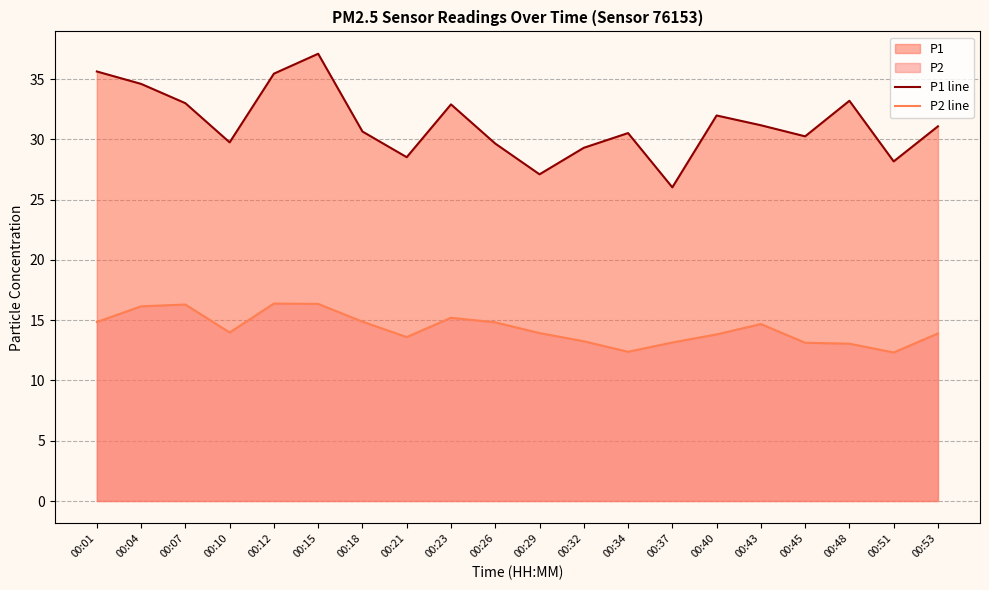

What is the difference between the maximum and minimum values in the P2 line series?

4.1